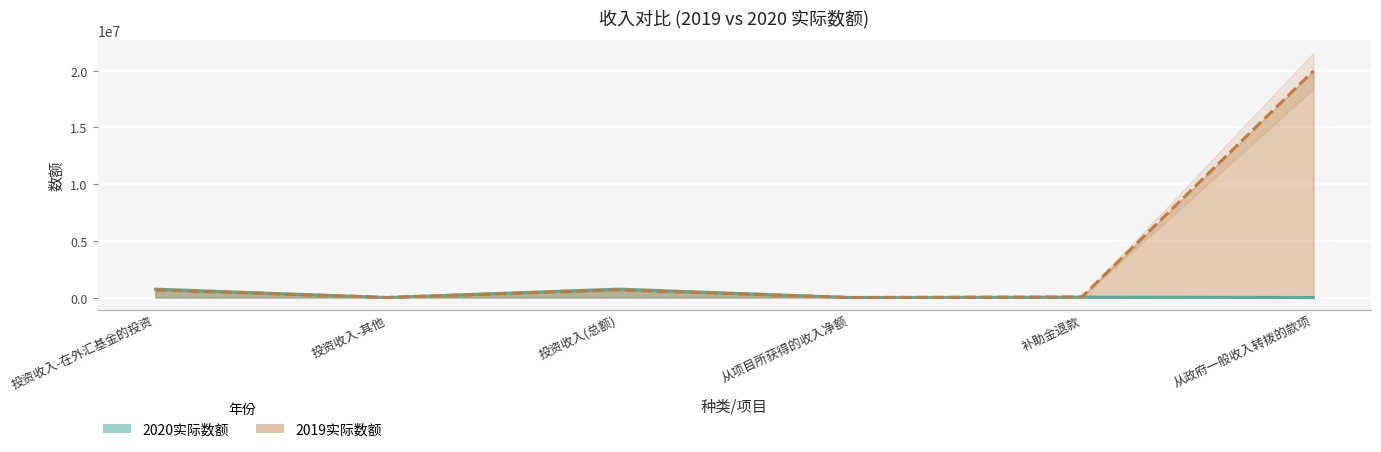

List the labels in order of 2020实际数额 value, smallest first.

从政府一般收入转拨的款项, 从项目所获得的收入净额, 投资收入-其他, 补助金退款, 投资收入-在外汇基金的投资, 投资收入(总额)